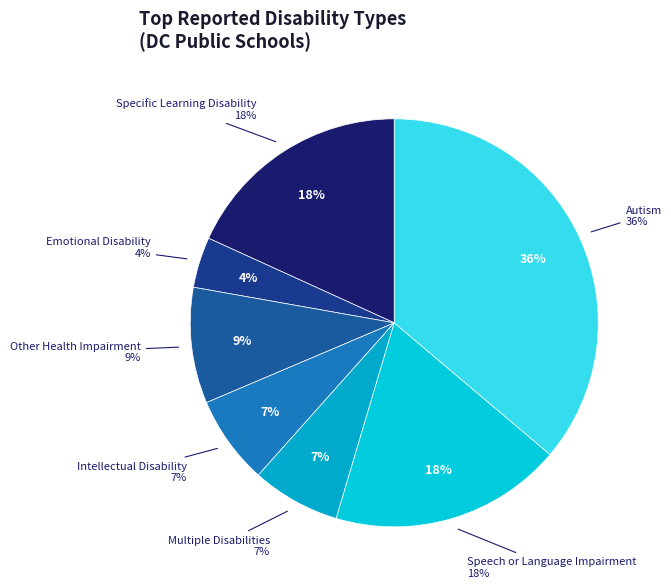

Which slice is the smallest?

Emotional Disability